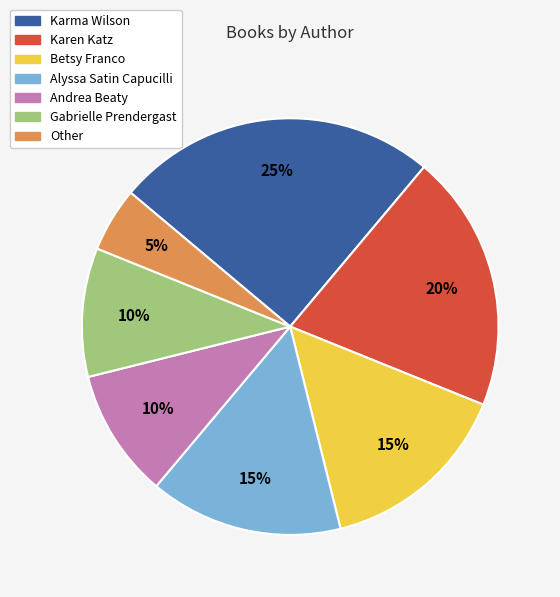

Which has a higher value, Other or Andrea Beaty?

Andrea Beaty